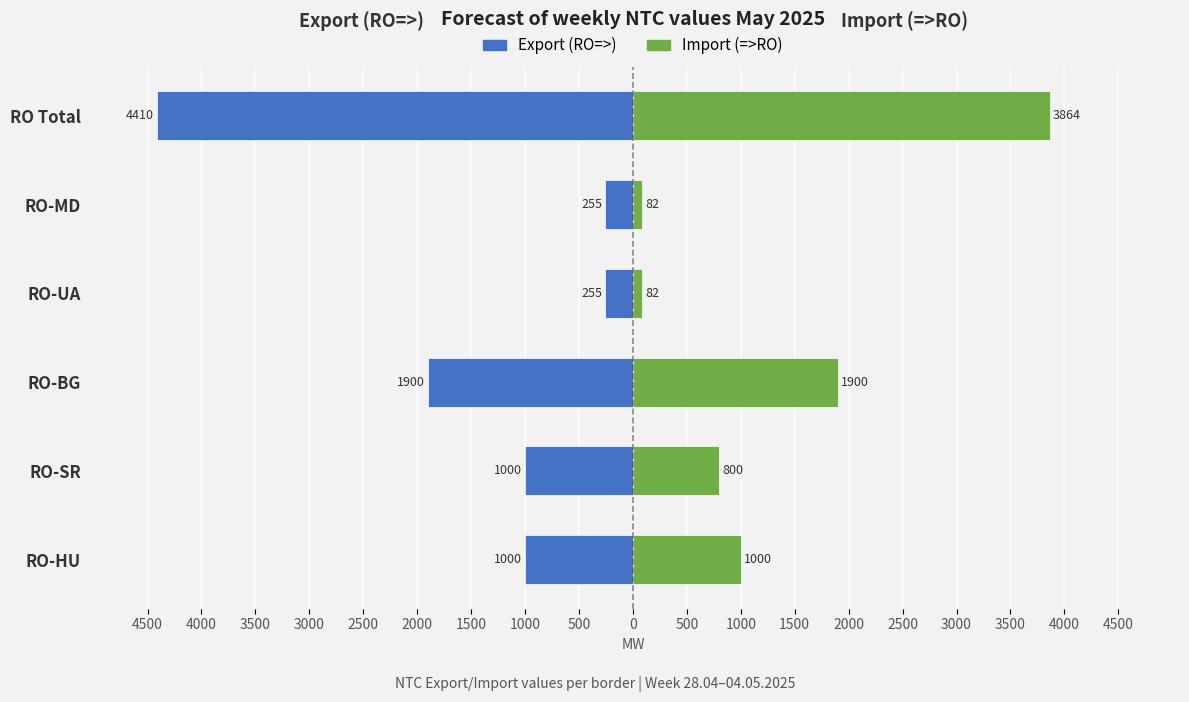

How many values in the Export (RO=>) series exceed -1000?

2